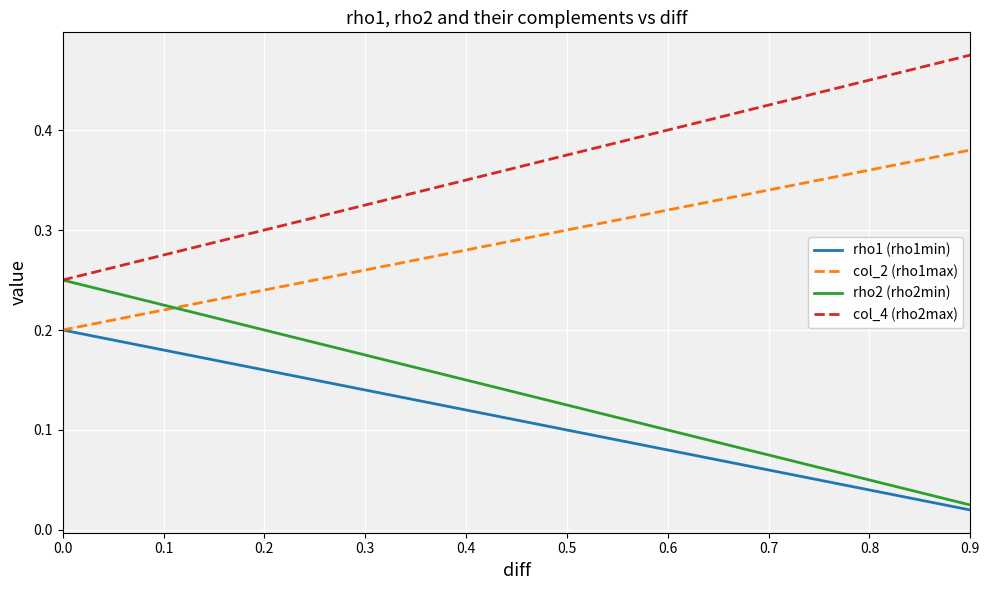

Is the value of col_4 (rho2max) at 0.0 greater than the value of rho1 (rho1min) at 0.8?

Yes